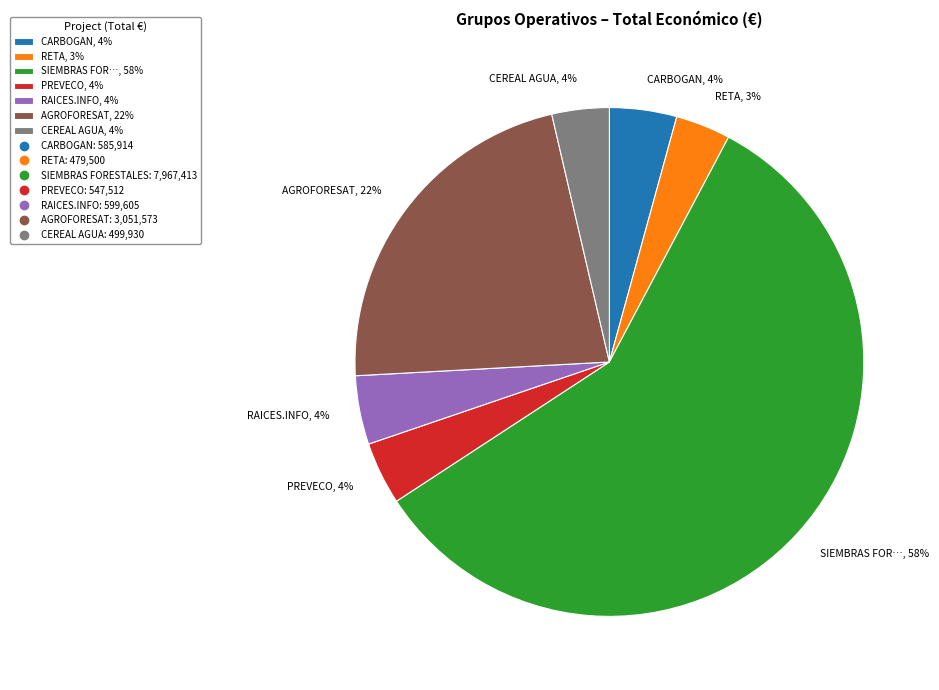

To the nearest percent, what portion does RAICES.INFO, 4% represent?

4%